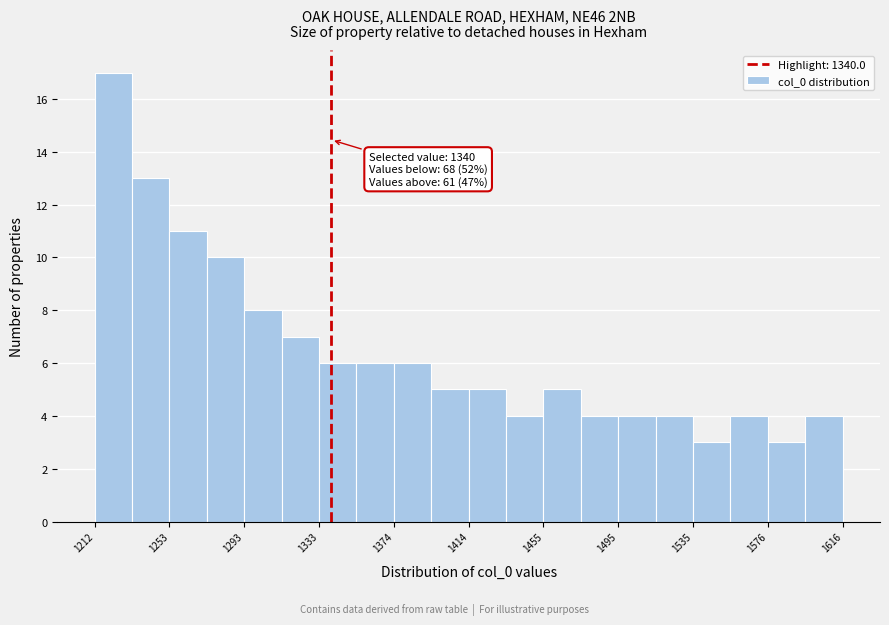

Over which range of the x-axis is the bar tallest?

1210 to 1230